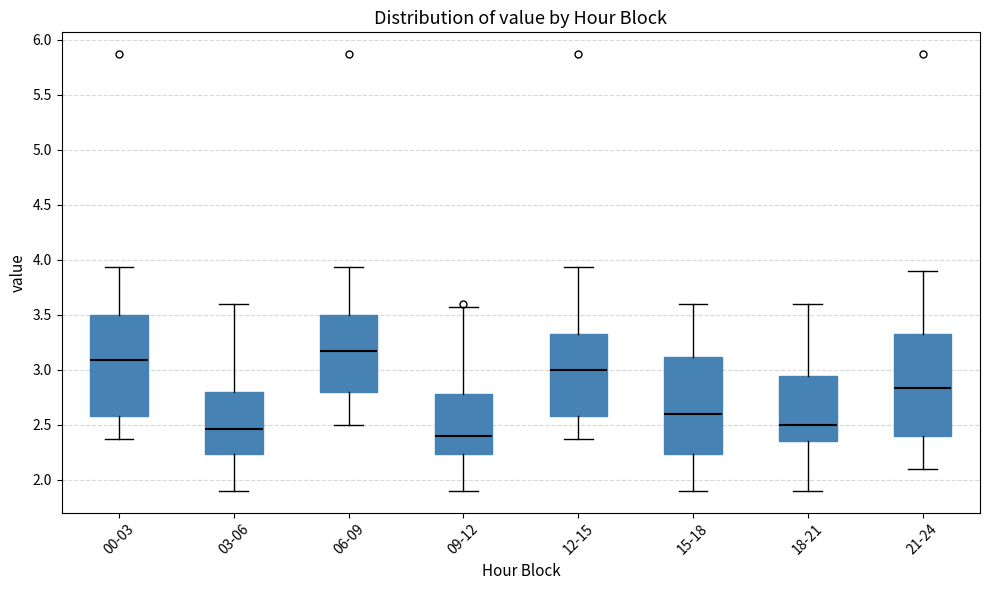

Reading left to right, transcribe this box plot: for each box, give where its median line is, the range the box spans, and where its two whiskers end, as read against the y-axis. The values are not printed on the chart, so give them approximately, as read against the axis.

00-03: median 3.10, box 2.60 to 3.50, whiskers 2.35 to 3.95
03-06: median 2.45, box 2.25 to 2.80, whiskers 1.90 to 3.60
06-09: median 3.15, box 2.80 to 3.50, whiskers 2.50 to 3.95
09-12: median 2.40, box 2.25 to 2.80, whiskers 1.90 to 3.55
12-15: median 3.00, box 2.60 to 3.35, whiskers 2.35 to 3.95
15-18: median 2.60, box 2.25 to 3.10, whiskers 1.90 to 3.60
18-21: median 2.50, box 2.35 to 2.95, whiskers 1.90 to 3.60
21-24: median 2.85, box 2.40 to 3.35, whiskers 2.10 to 3.90